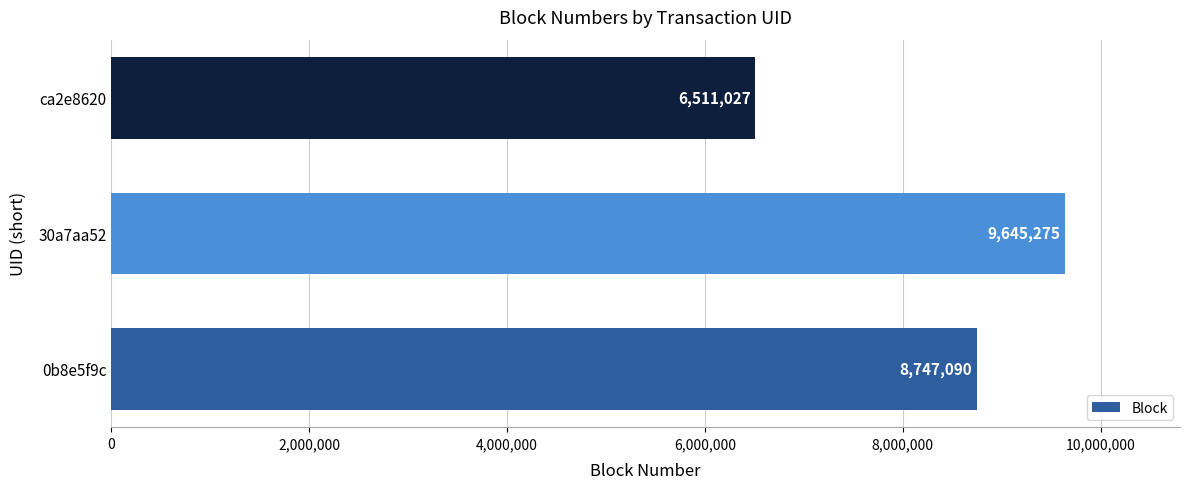

Approximately how many times larger is the value at ca2e8620 compared to 0b8e5f9c?

0.7